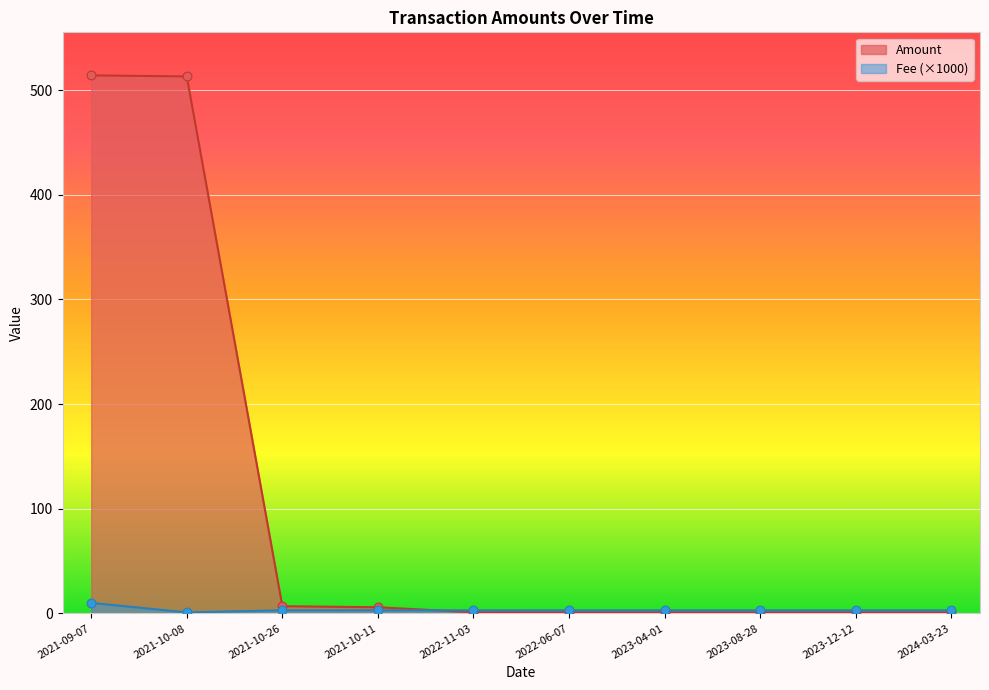

Which series has the widest spread of Y values?

Amount